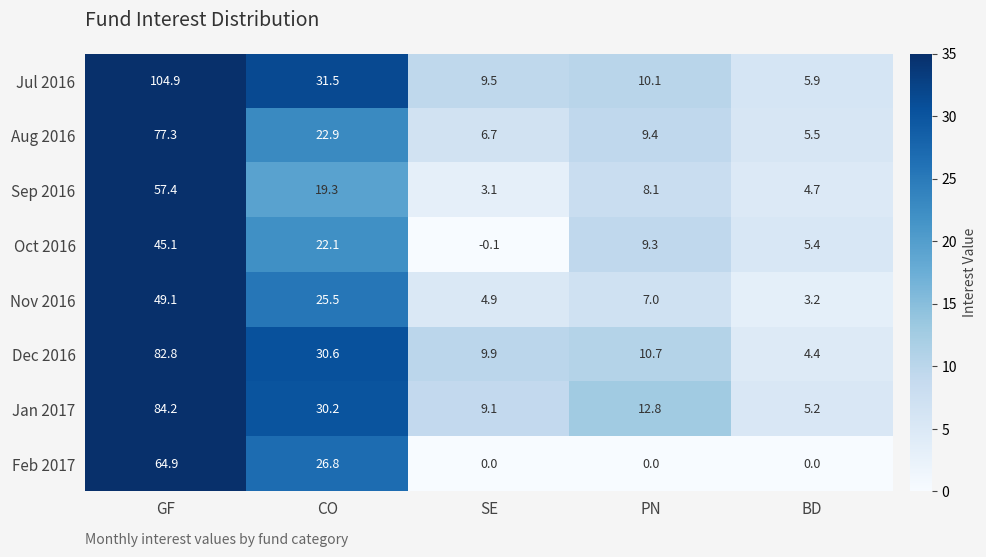

What is the sum of the Aug 2016 values at BD and PN?

14.9